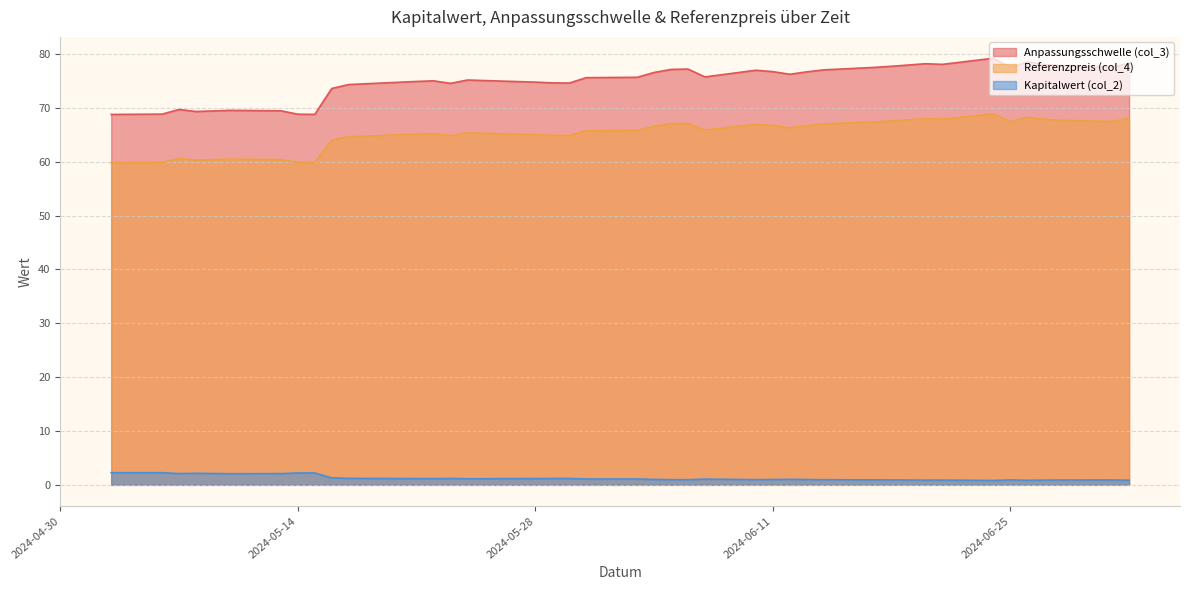

How many interior local valleys does the Kapitalwert (col_2) series have?

9